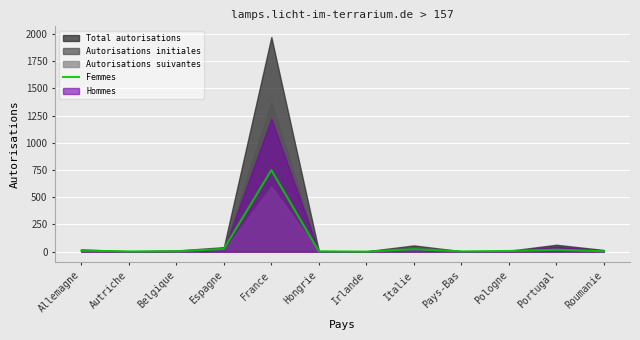

What is the difference between the values at Belgique and Autriche?

1